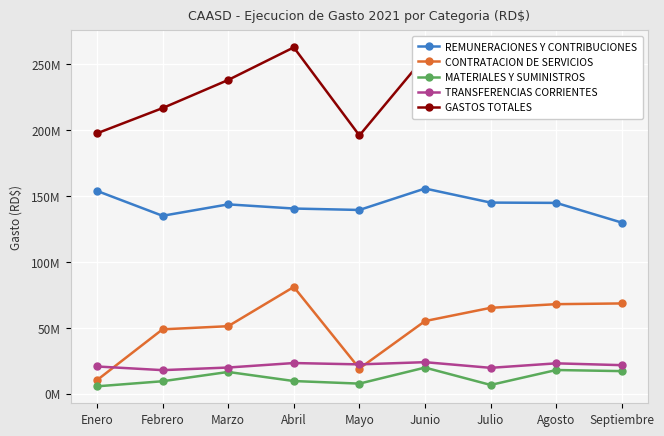

Reading left to right, list all the values displayed in this chart.

REMUNERACIONES Y CONTRIBUCIONES: 153973414	135065393	143731568	140577471	139492191	155758326	145080358	144862206	129880118
CONTRATACION DE SERVICIOS: 10340347	48926610	51310613	81079052	19209071	55200290	65245195	68022522	68574958
MATERIALES Y SUMINISTROS: 5687358	9545927	16602406	9697025	7747161	19913254	6738945	18065922	17224985
TRANSFERENCIAS CORRIENTES: 20753291	17973370	19953772	23358194	22338590	24013389	19718093	23131370	21744615
GASTOS TOTALES: 197615977	216767173	238108490	262827051	196016338	255849606	246174175	257495726	242159117